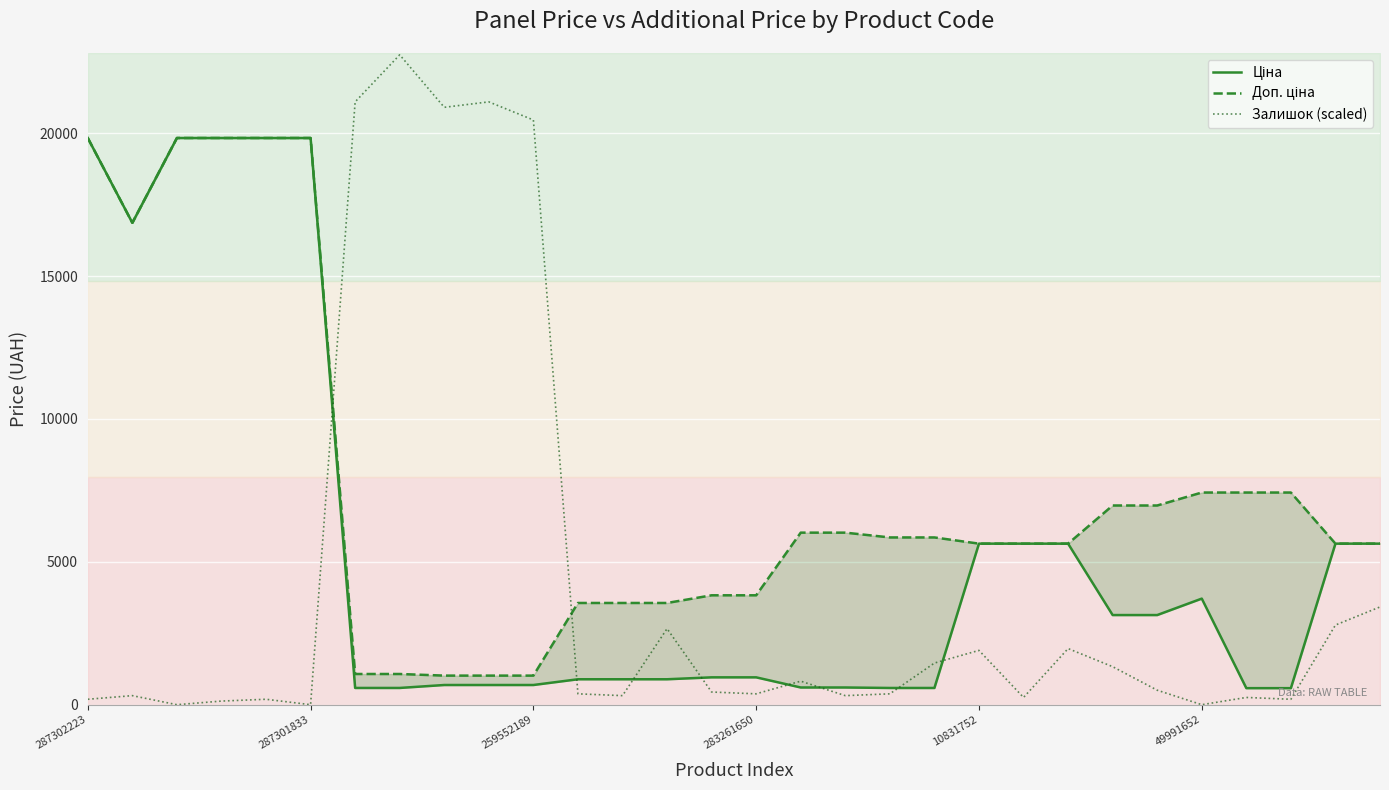

The value of Залишок (scaled) at 287301833 is 0.0. True or false?

True